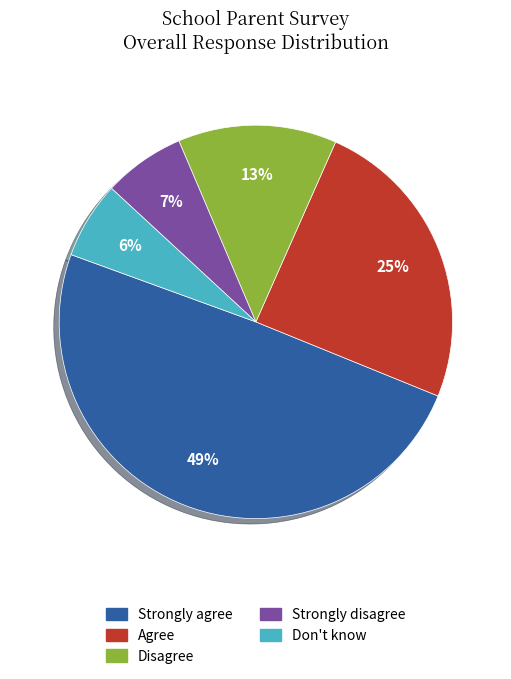

What is the largest slice in the pie chart?

Strongly agree